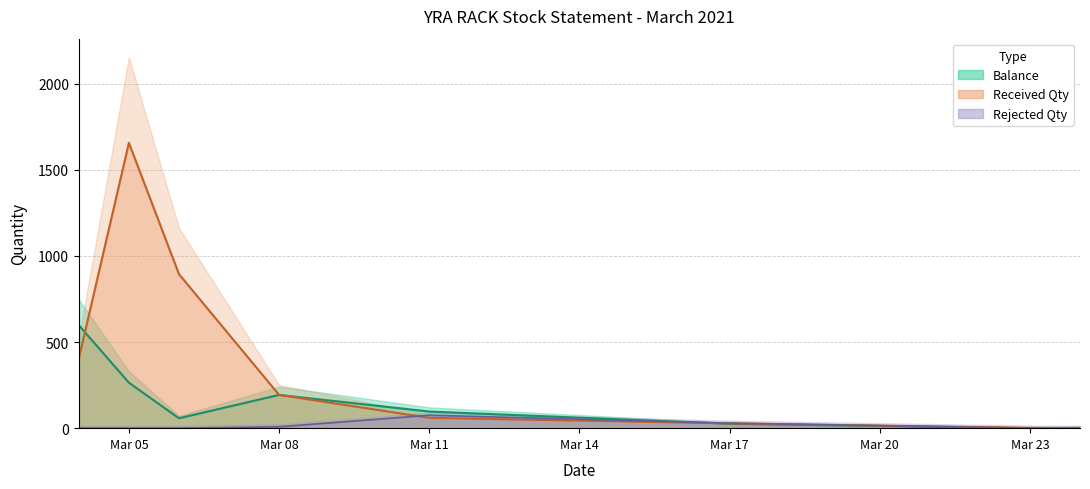

How many series are shown in this chart?

3